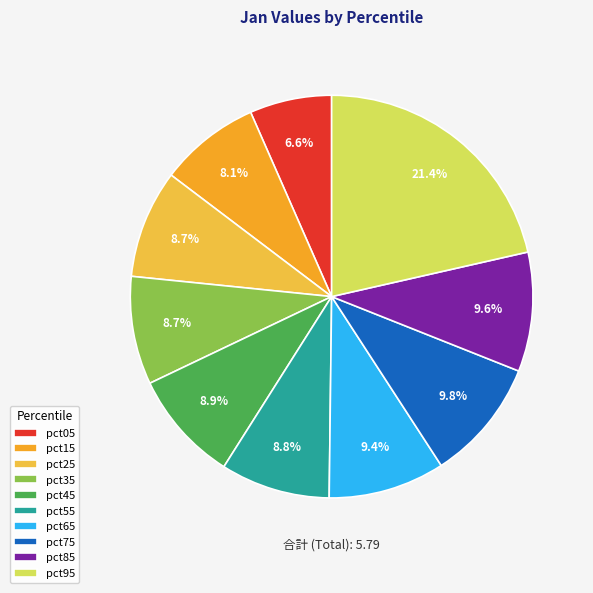

How many segments does this pie chart have?

10